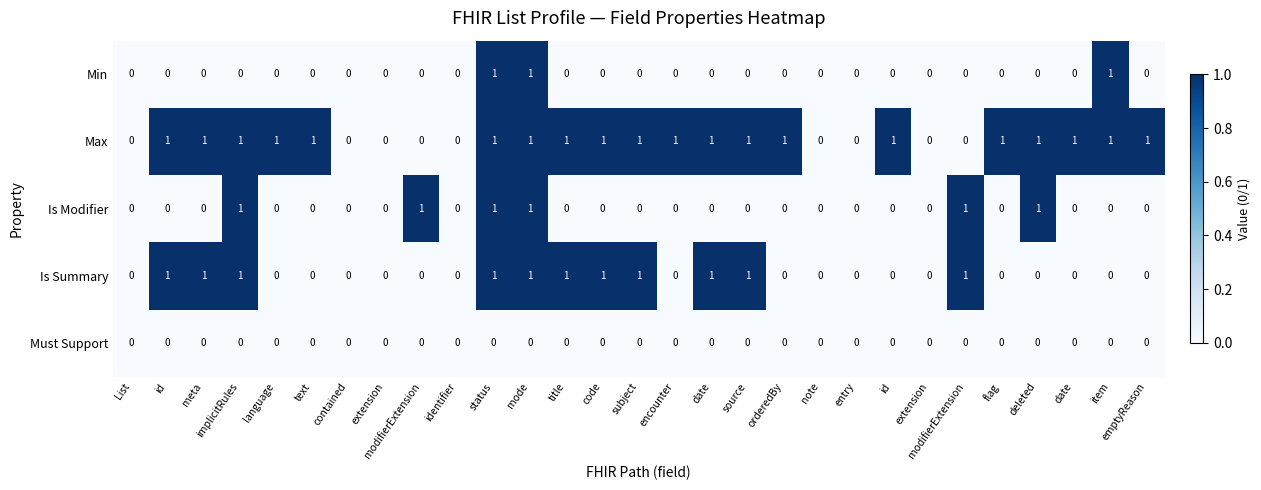

Which series changed the most between List and id?

Max